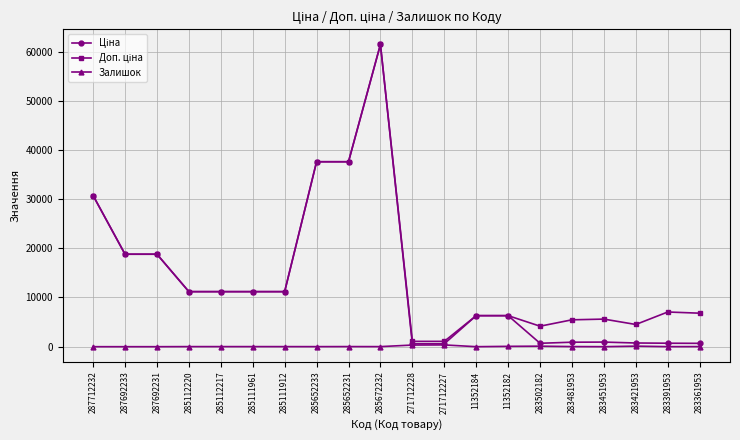

What is the difference between the highest and lowest values at 287692231?

18796.8